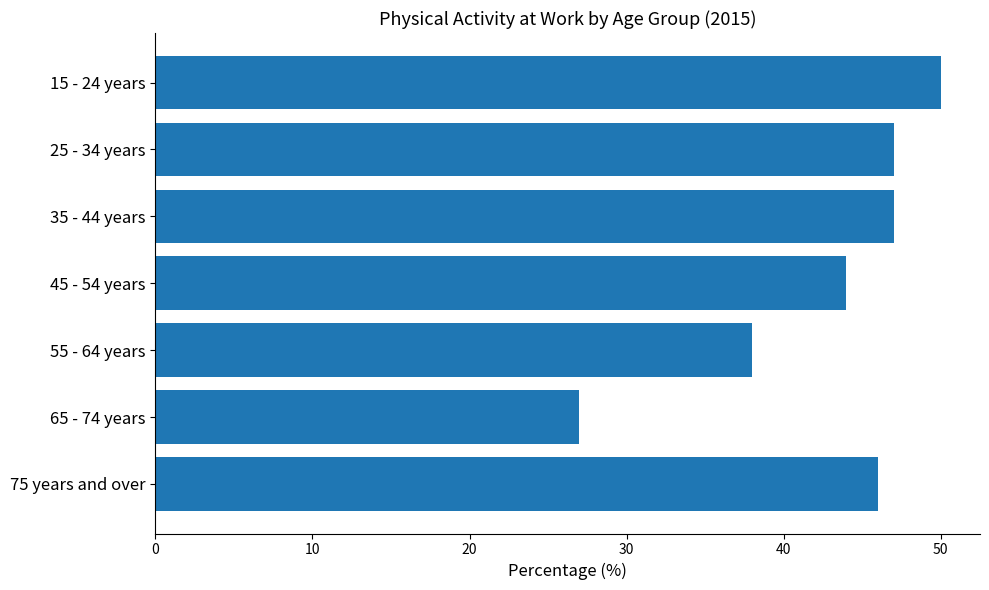

Is it true that the value at 55 - 64 years is 38?

True